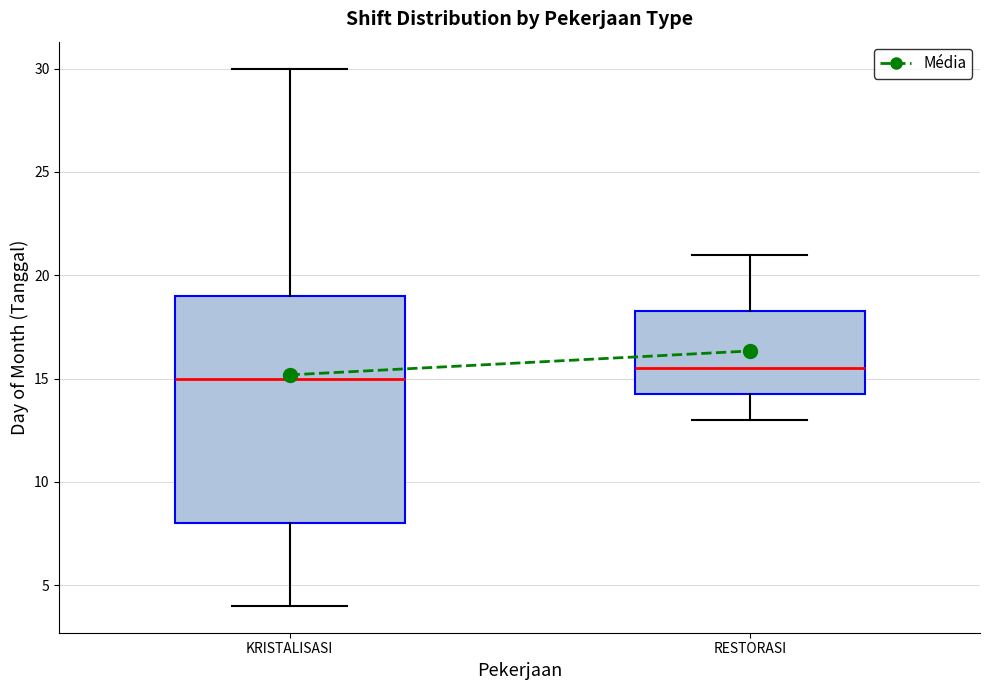

Which box has the highest median line?

RESTORASI